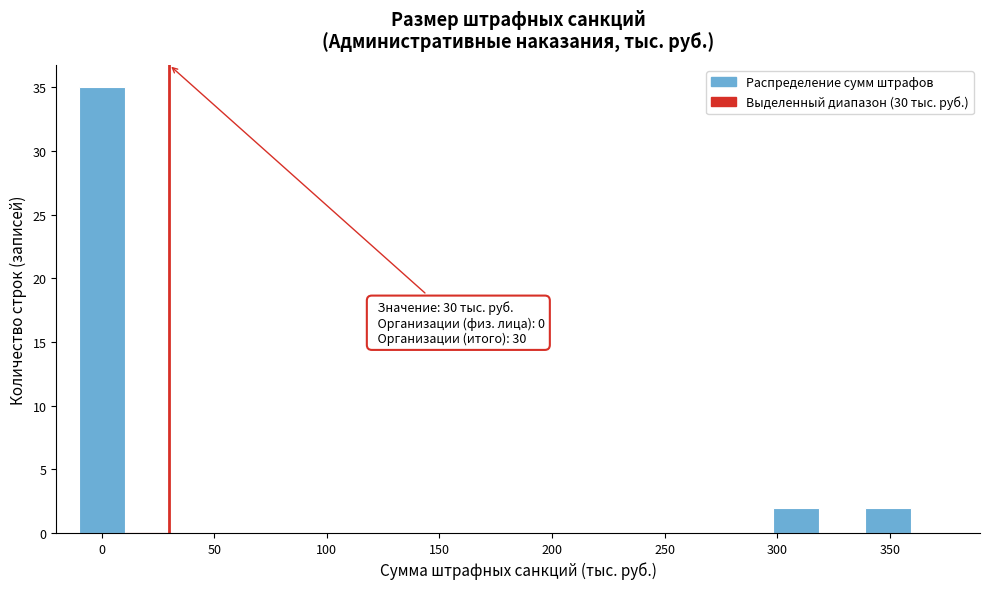

Over which range of the x-axis is the bar tallest?

-10 to 10